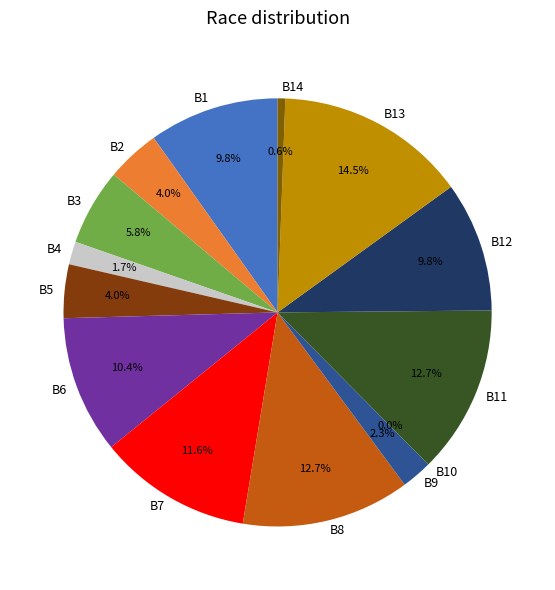

How much of the chart is everything except Board 1?

90.2%